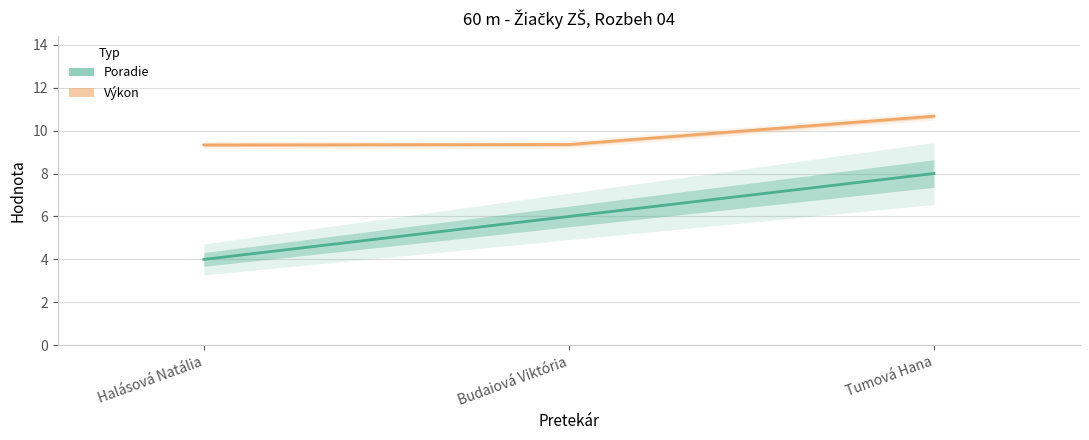

Rank the series by their maximum value, from highest to lowest.

Výkon, Poradie